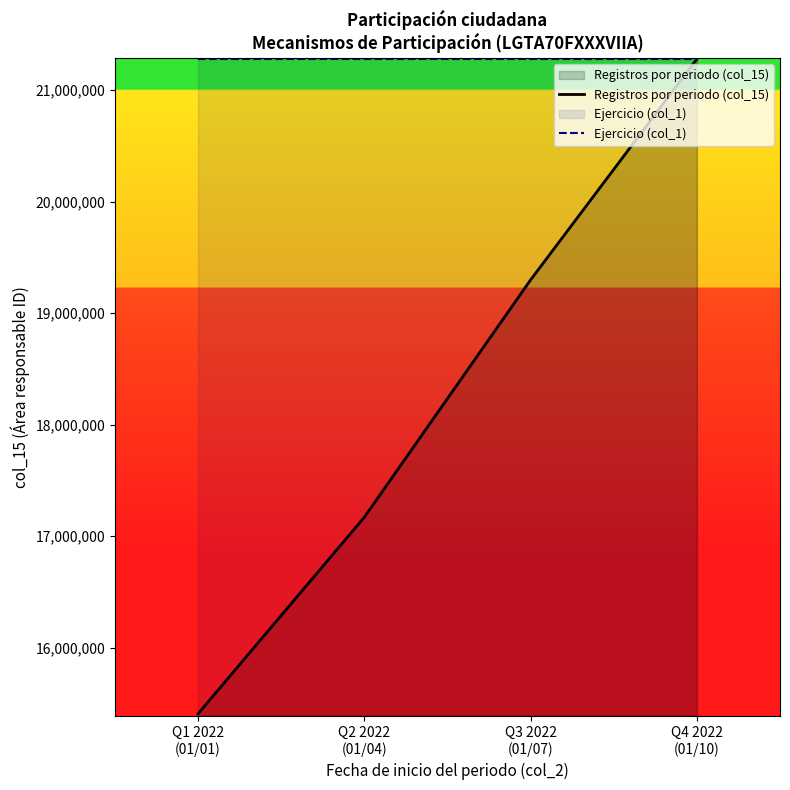

Reading left to right, extract all data points from this chart.

Registros por periodo (col_15): 15405848	17168425	19296920	21278405
Ejercicio (col_1): 21278405	21278405	21278405	21278405